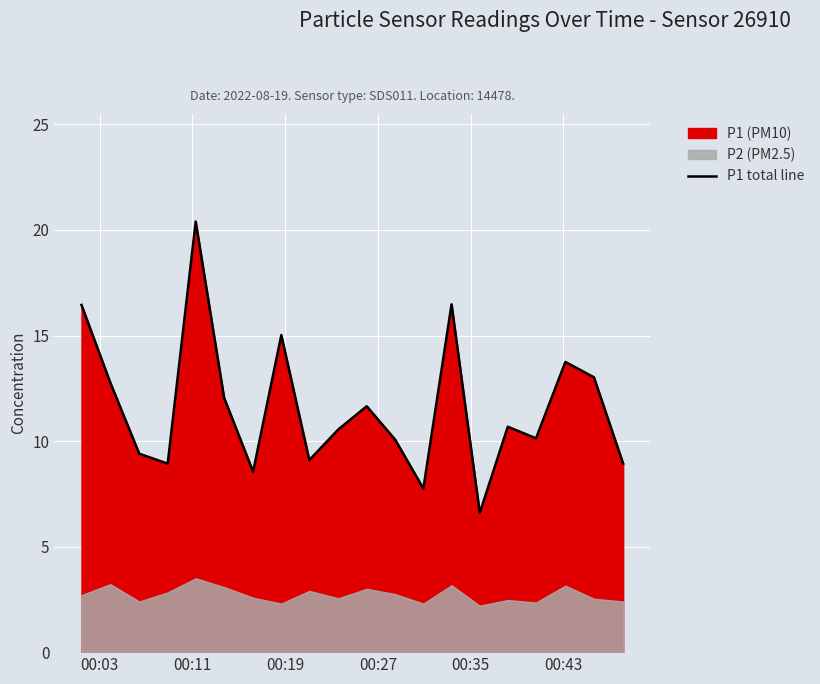

What is the difference between the maximum and minimum values?

13.8